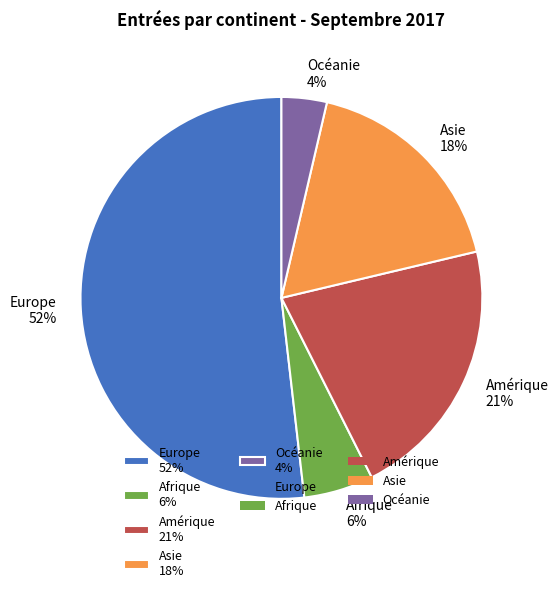

How many slices are in this pie chart?

5